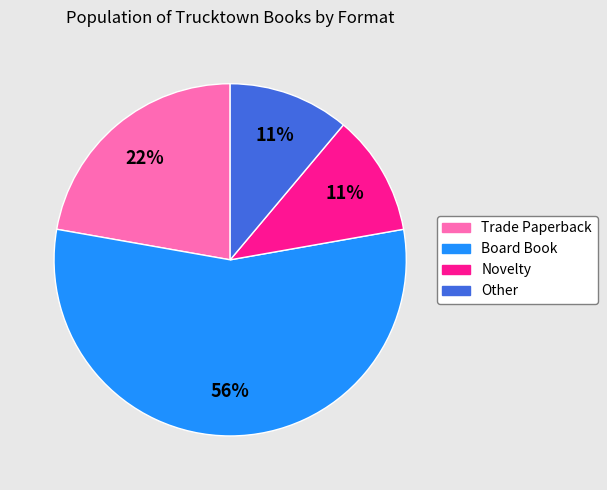

What is the largest slice in the pie chart?

Board Book